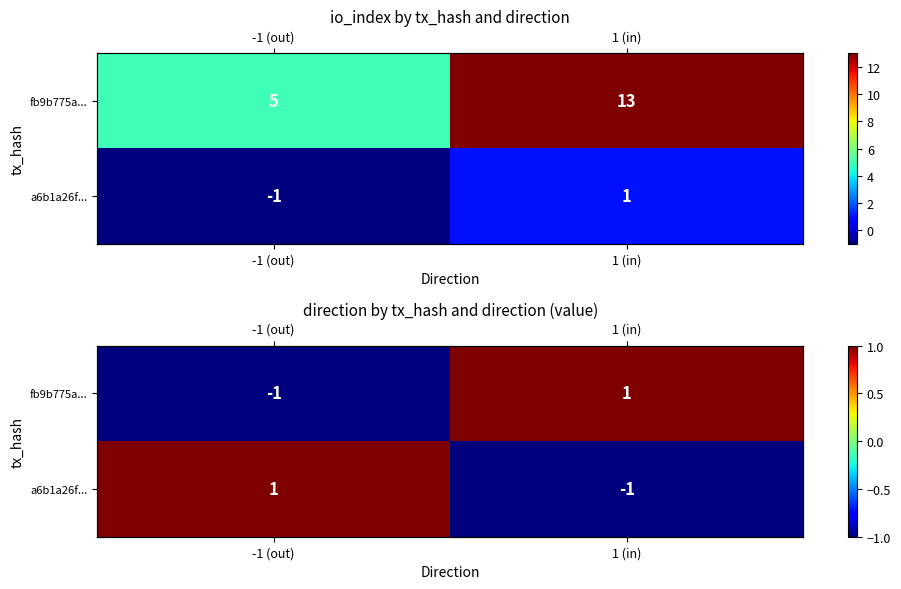

True or false: fb9b775a... has a value of -2 at -1 (out).

False